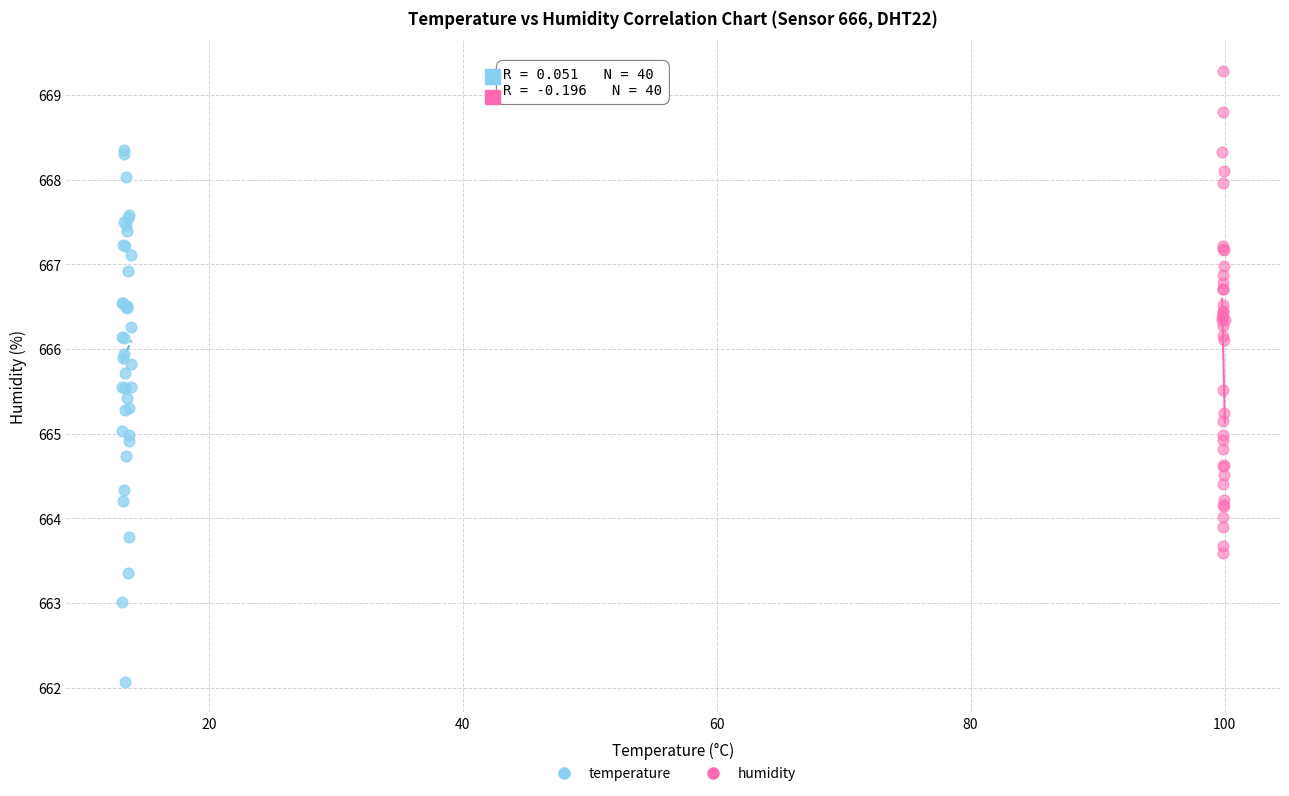

Which series reaches the minimum Y coordinate?

temperature